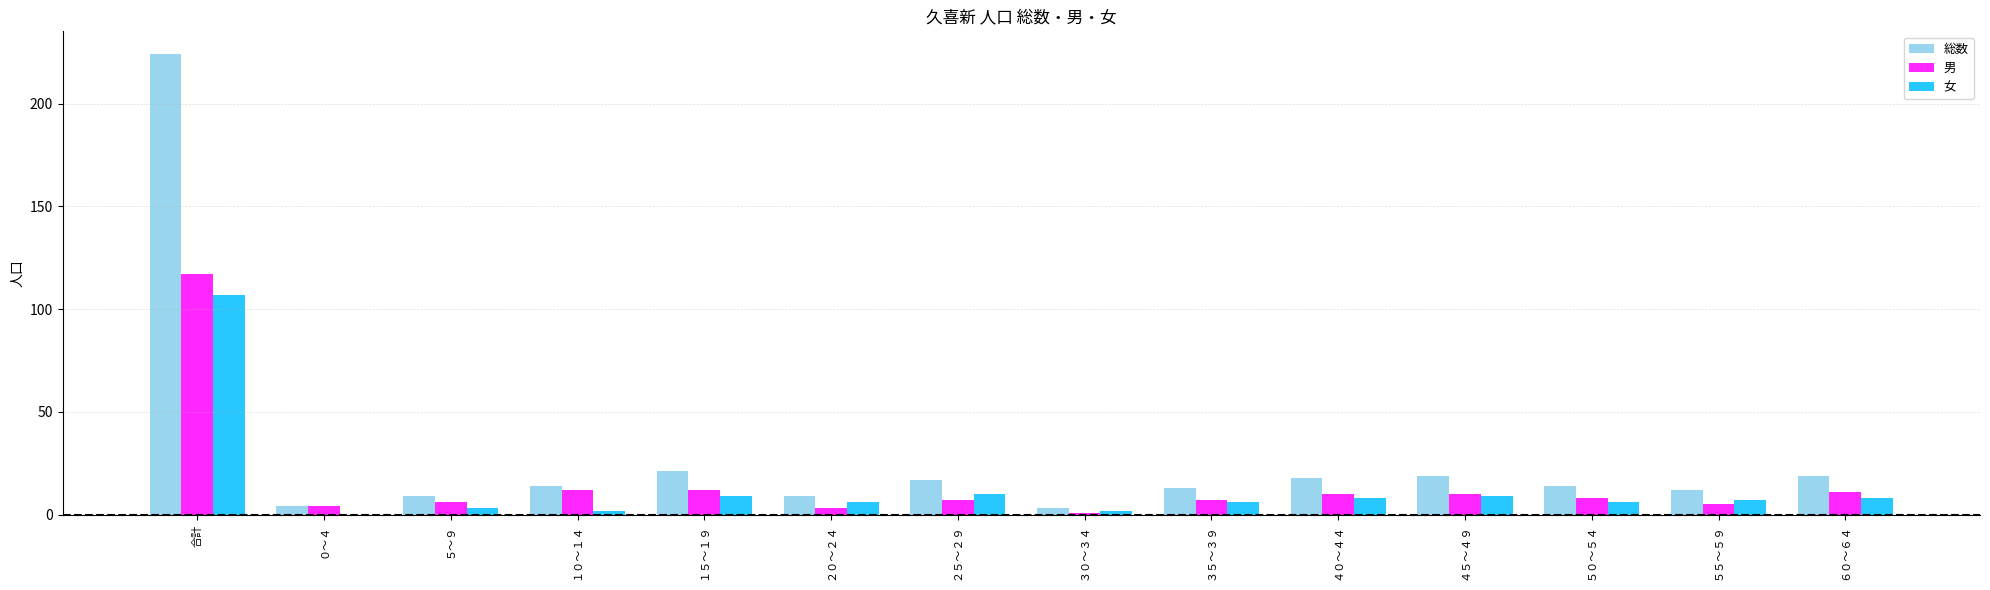

What is the total value across all series at ２０～２４?

18